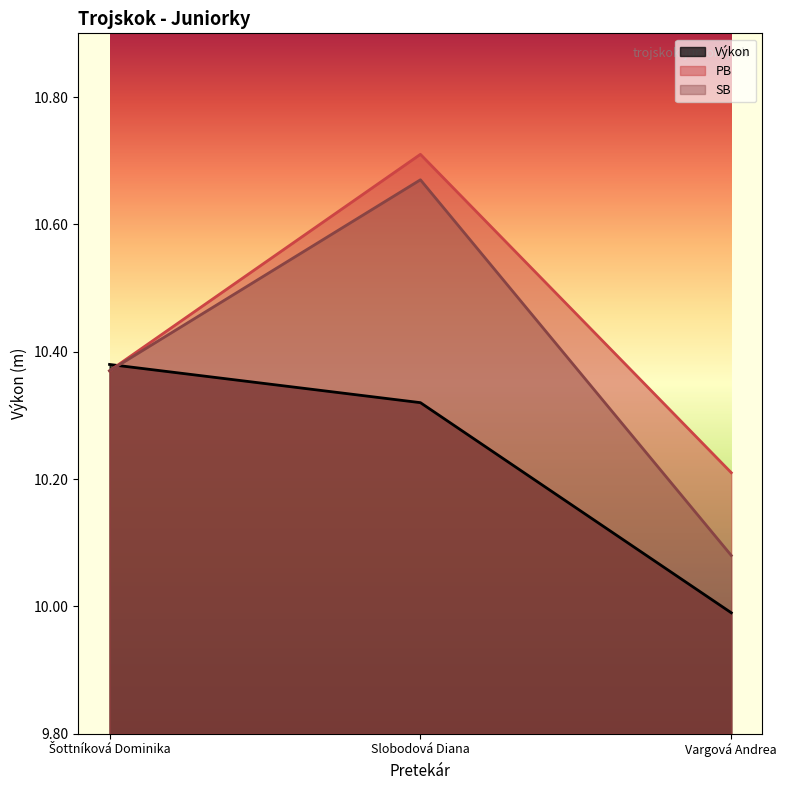

How many lines are shown in the chart?

3